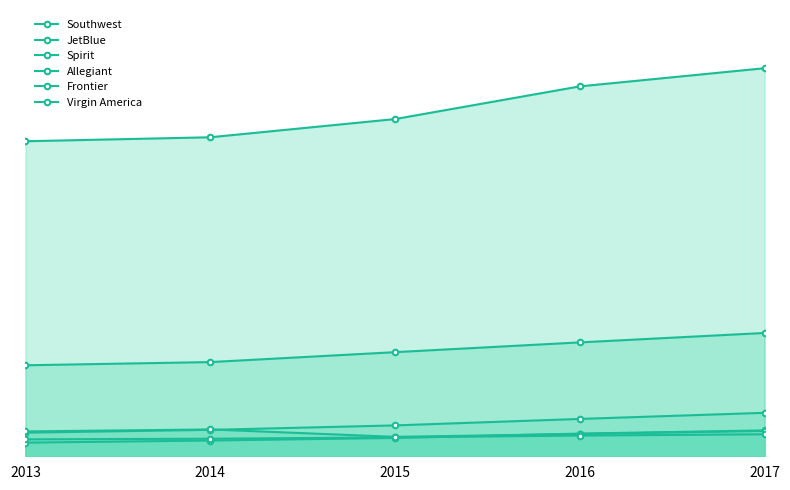

What is the value of the Frontier point at the 4th from the left?

3181